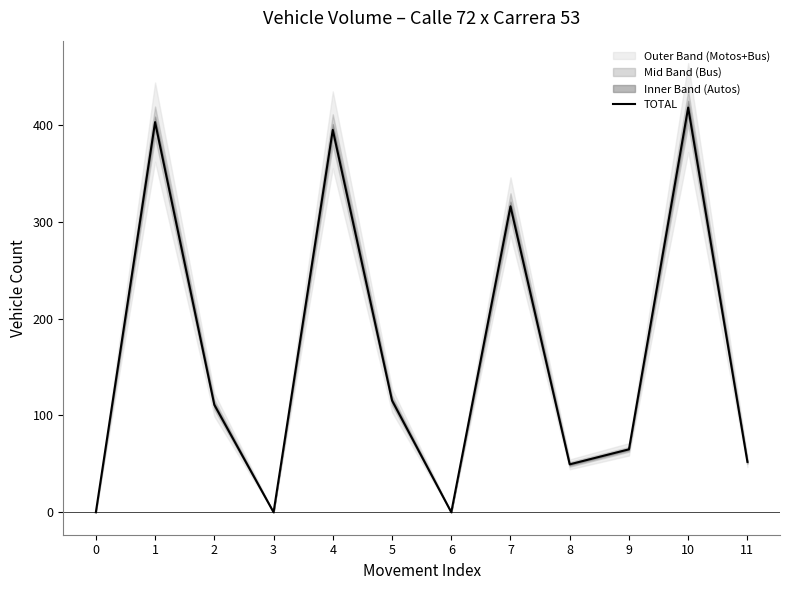

What is the approximate value at 7?

316.0